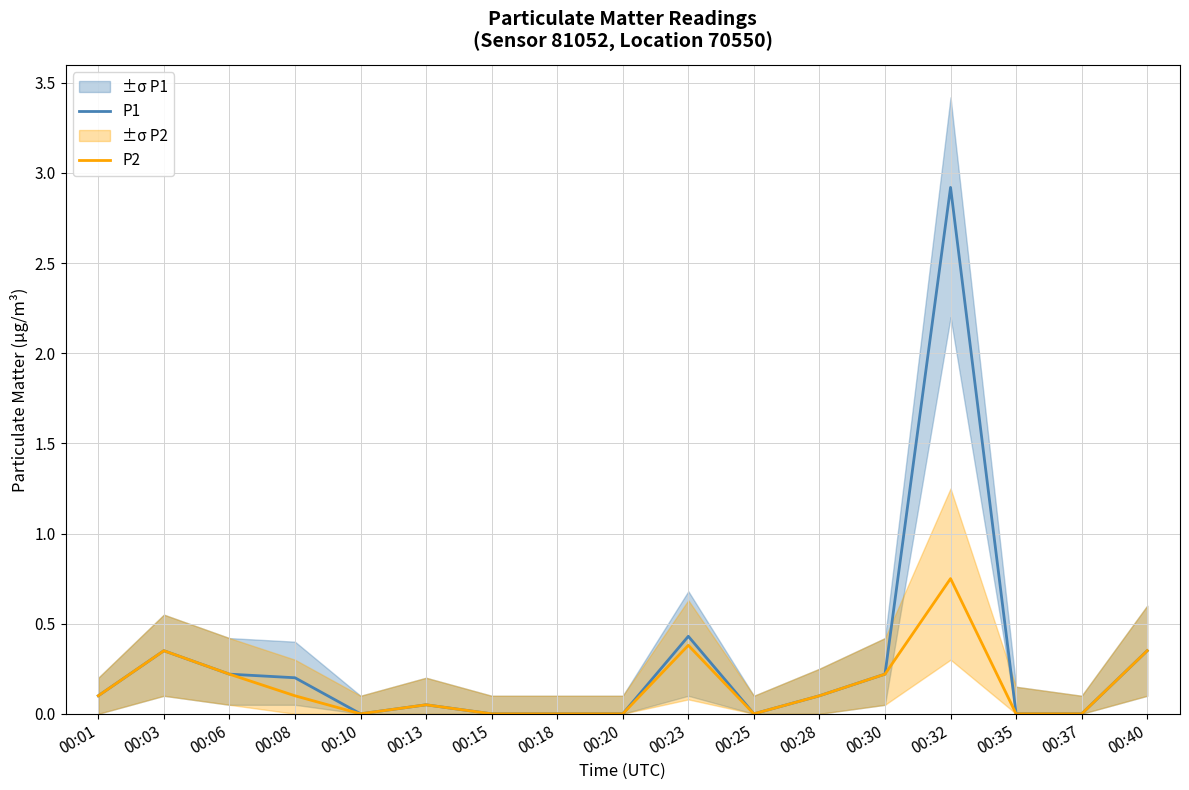

How many positive values does the P1 series have?

10